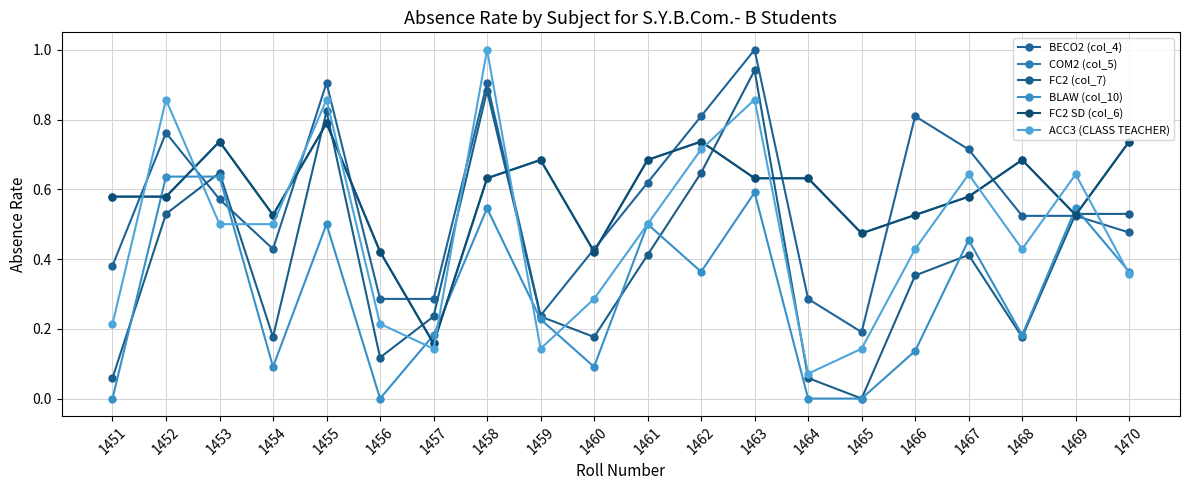

Which series has the largest range (max minus min)?

FC2 (col_7)